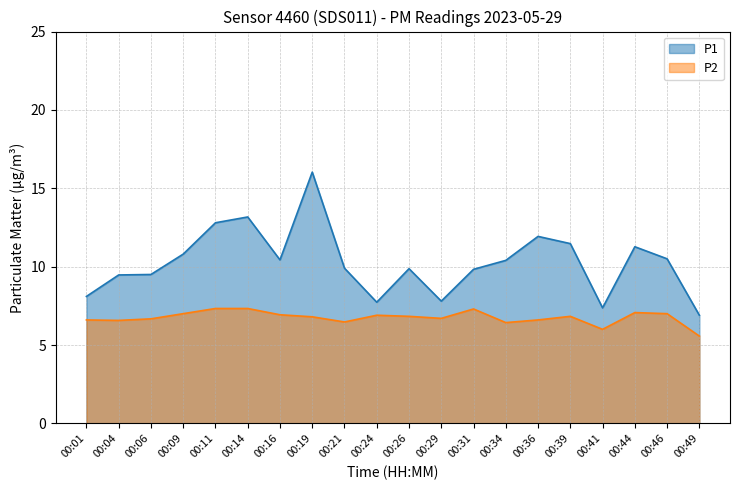

What is the sum of the P1 values at 00:21 and 00:06?

19.4